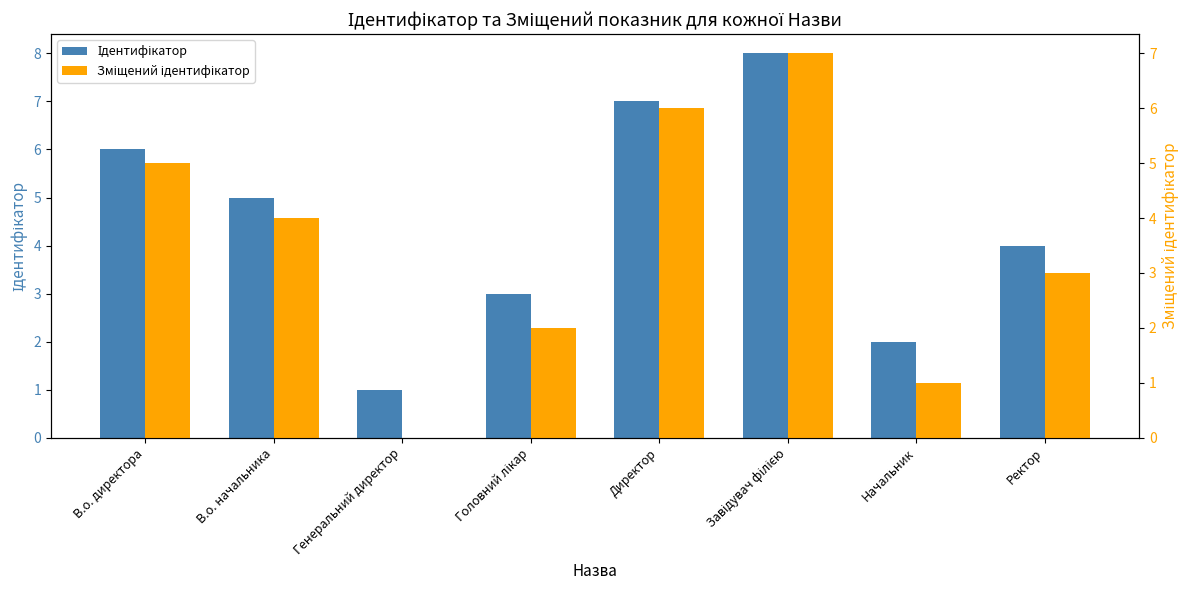

At which label does Зміщений ідентифікатор first exceed 4?

В.о. директора